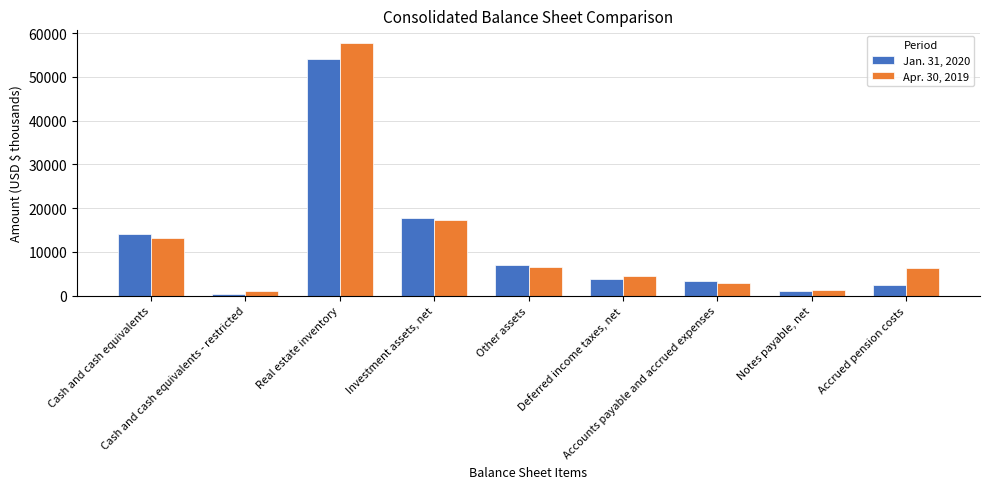

List the series in order of their peak value, highest first.

Apr. 30, 2019, Jan. 31, 2020